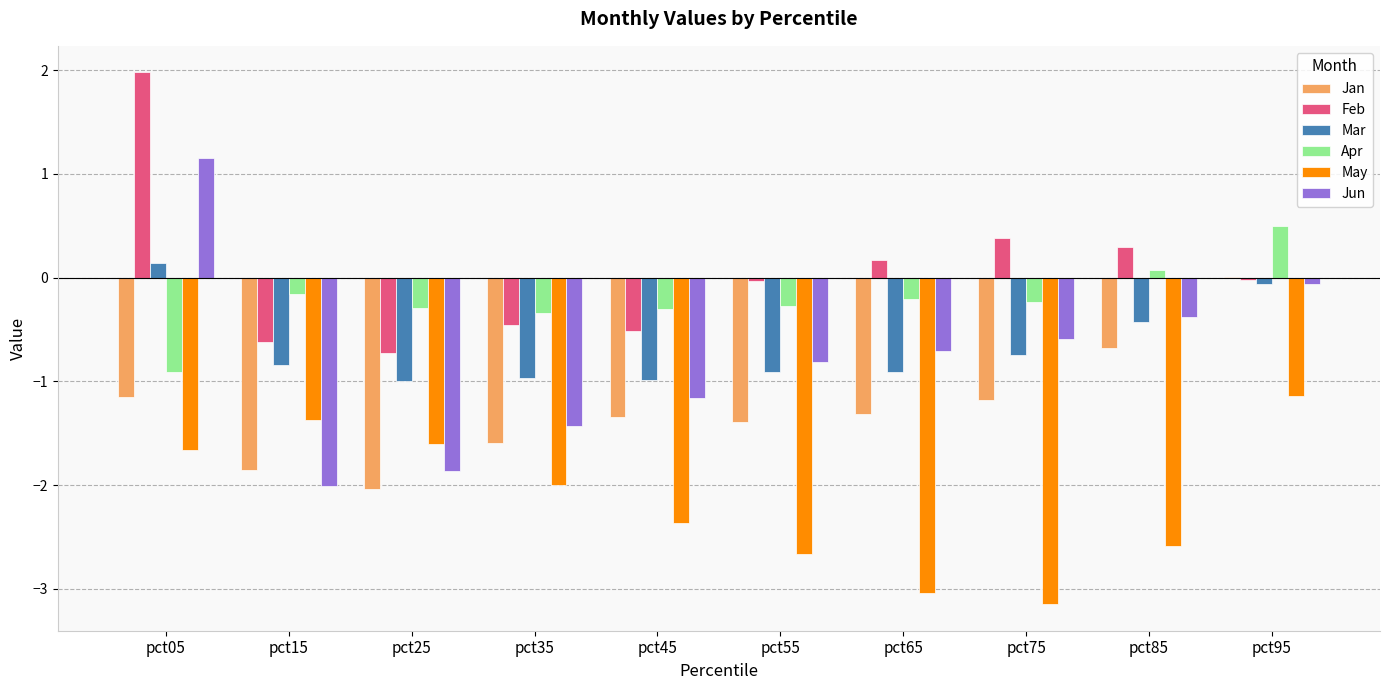

True or false: May has a value of -5.1 at pct65.

False